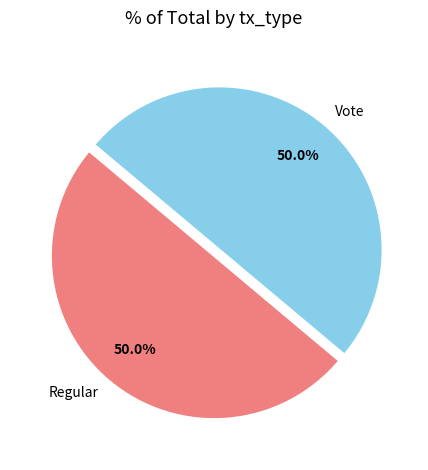

What percentage is NOT represented by Vote?

50.0%